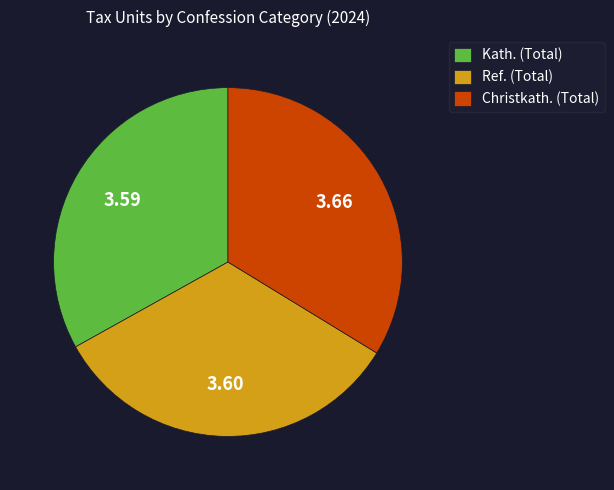

Which category has the biggest portion of the pie?

Christkath. (Total)